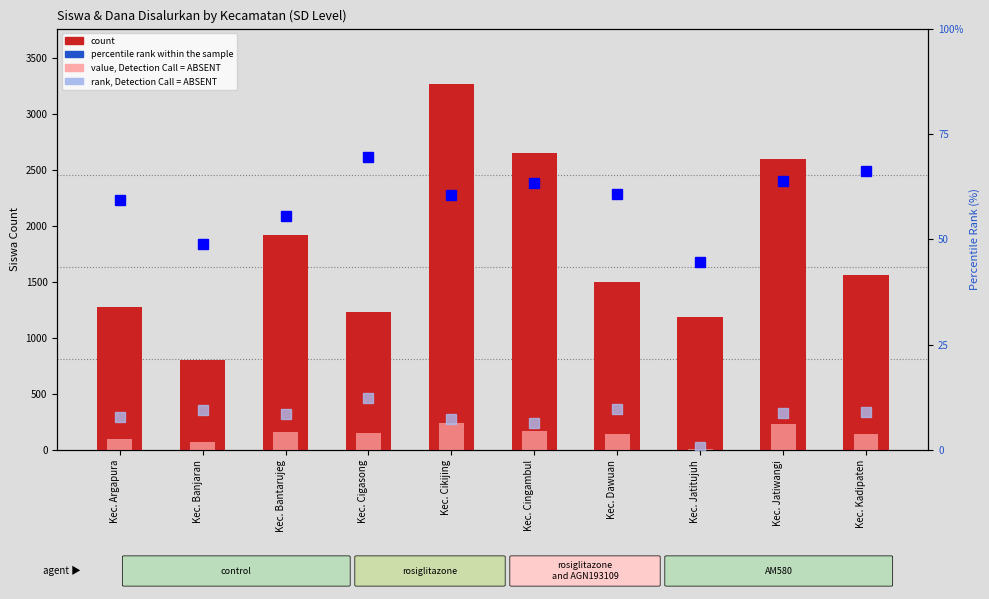

Where does the rank, Detection Call = ABSENT series first go above 8?

Kec. Banjaran